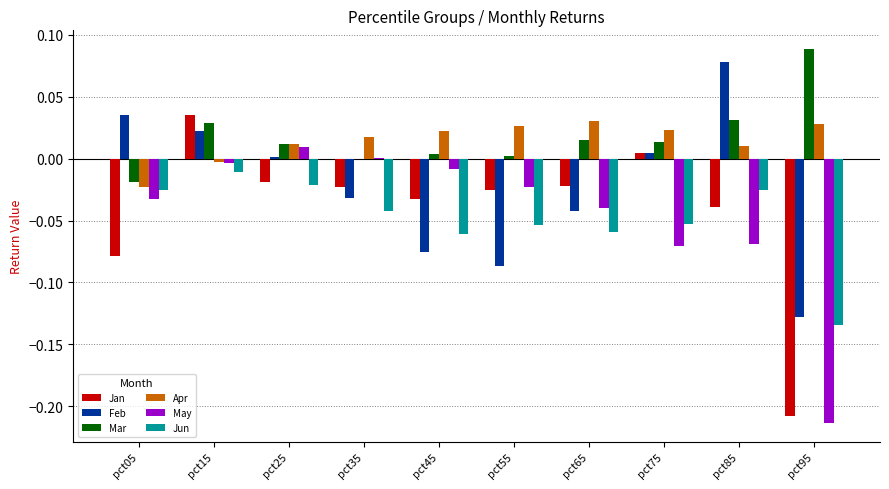

Are the bars grouped side by side (vs. stacked)?

Yes